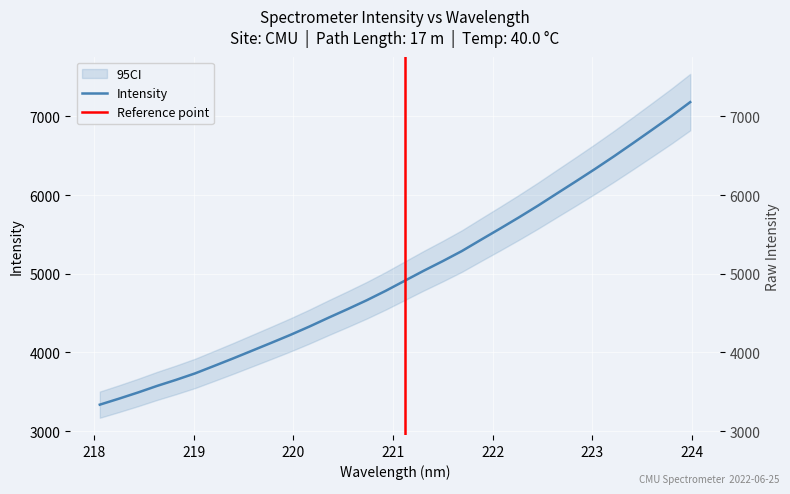

Is it true that the value at 223.0264 is 1580.6?

False